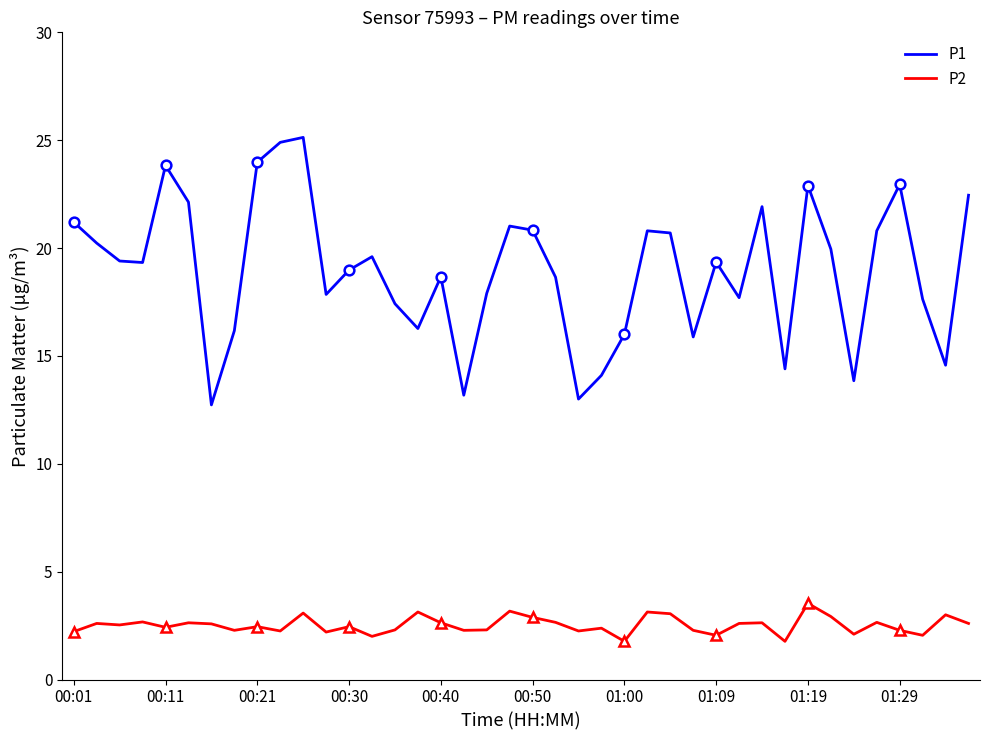

At which category is the sum across all series the highest?

10